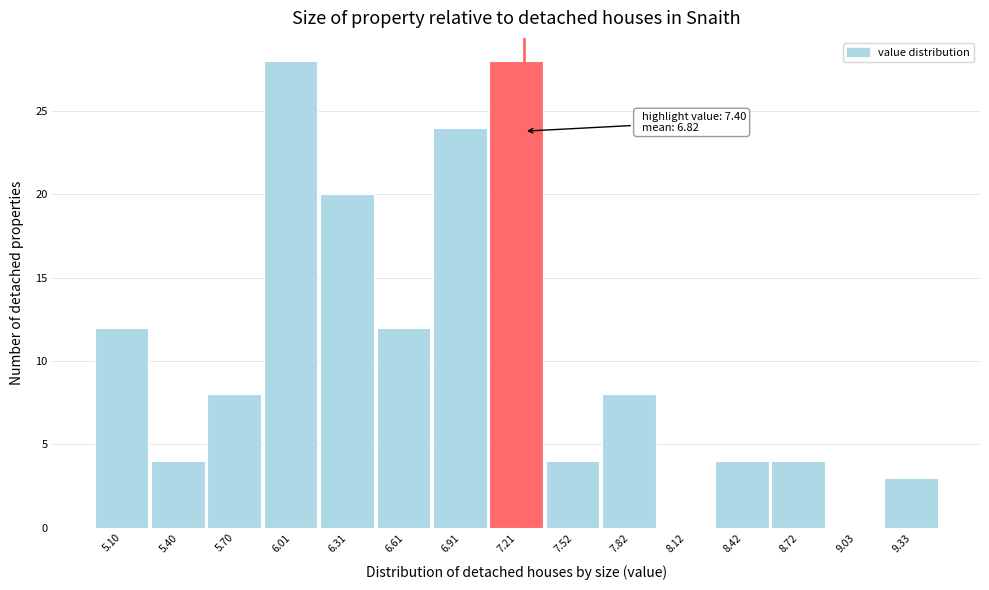

Reading left to right, list all the values displayed in this chart.

5.10=12	5.40=4	5.70=8	6.01=28	6.31=20	6.61=12	6.91=24	7.21=28	7.52=4	7.82=8	8.12=0	8.42=4	8.72=4	9.03=0	9.33=3